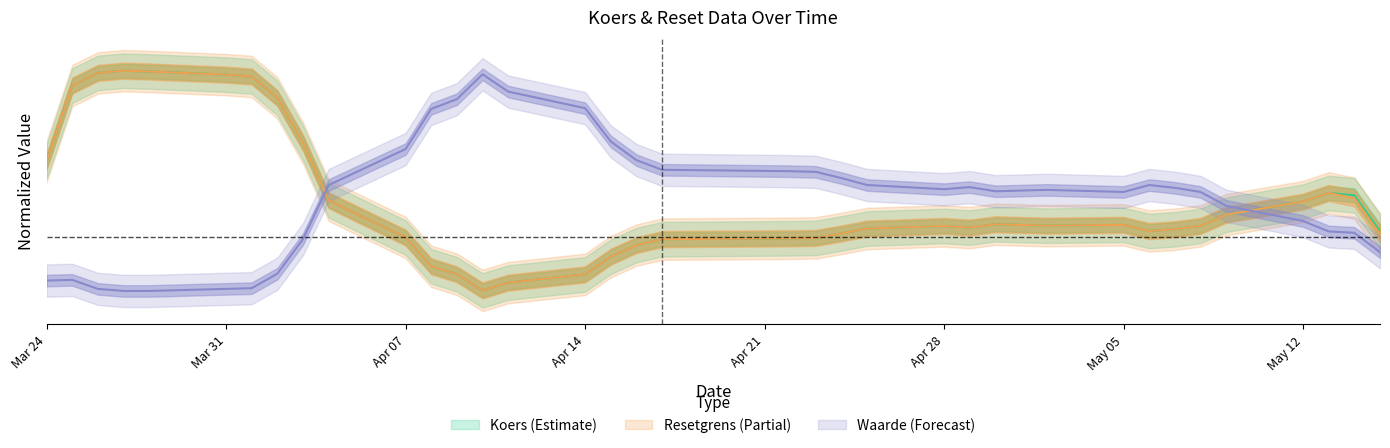

List the labels in order of Resetgrens value, largest first.

2025-03-27, 2025-03-28, 2025-03-26, 2025-03-31, 2025-04-01, 2025-03-25, 2025-04-02, 2025-04-03, 2025-03-24, 2025-05-13, 2025-05-14, 2025-04-04, 2025-05-12, 2025-05-09, 2025-04-30, 2025-05-05, 2025-05-02, 2025-05-08, 2025-04-28, 2025-04-29, 2025-04-25, 2025-05-07, 2025-05-06, 2025-04-24, 2025-05-15, 2025-04-07, 2025-04-23, 2025-04-22, 2025-04-17, 2025-04-16, 2025-04-15, 2025-04-08, 2025-04-09, 2025-04-14, 2025-04-11, 2025-04-10